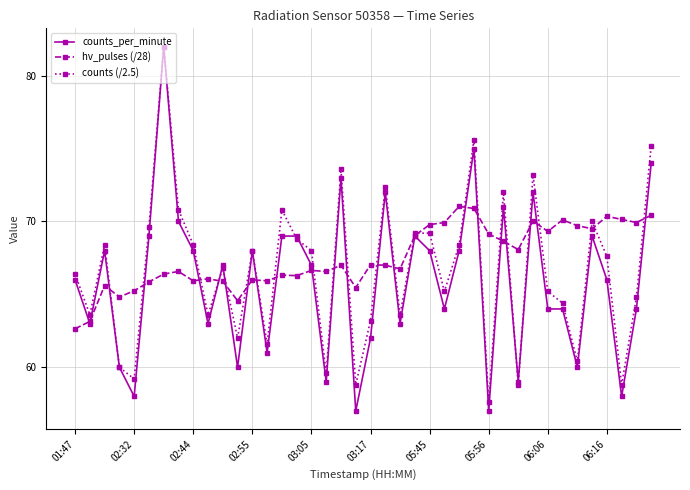

True or false: counts (/2.5) has more than 2 interior local peaks.

True